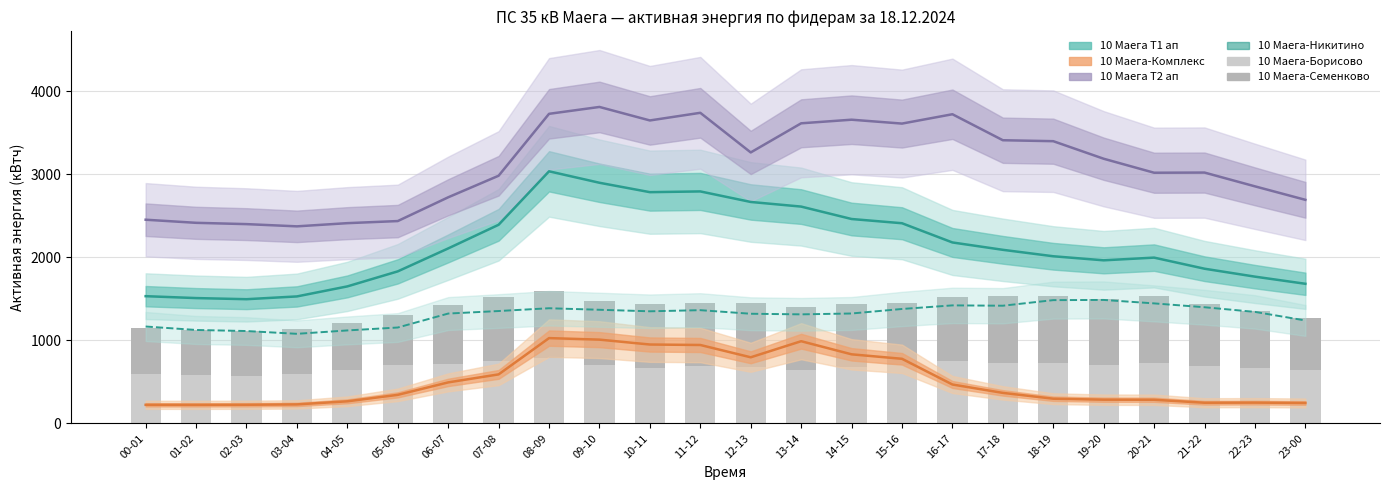

Which series has the largest range (max minus min)?

10 Маега Т1 ап